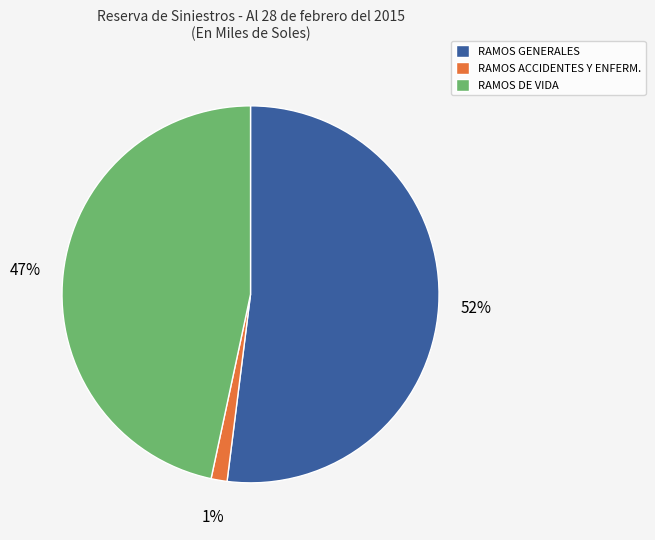

Is there a majority slice in this chart?

Yes